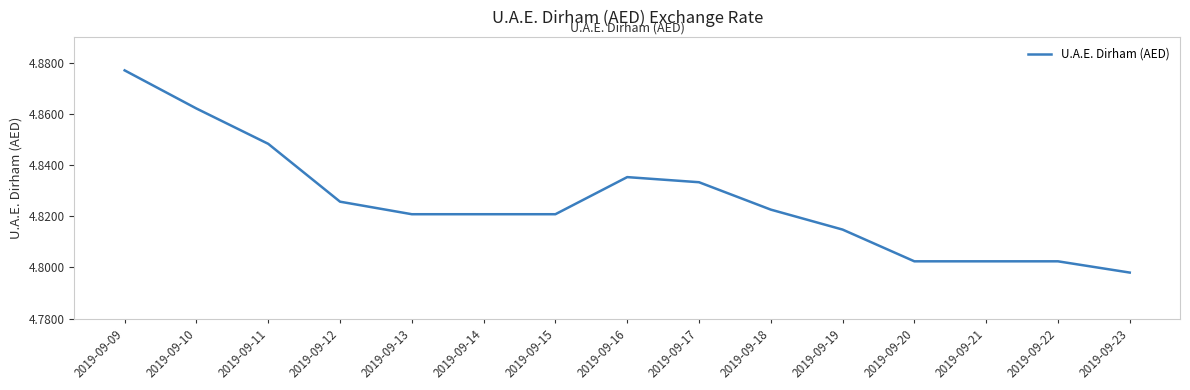

The value at 2019-09-20 is 7.8. True or false?

False